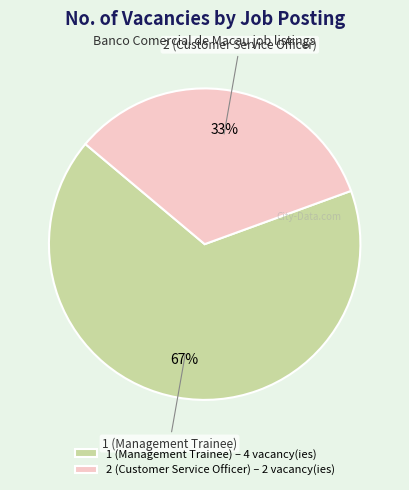

To the nearest percent, what percentage of the pie is 2 (Customer Service Officer)?

33%